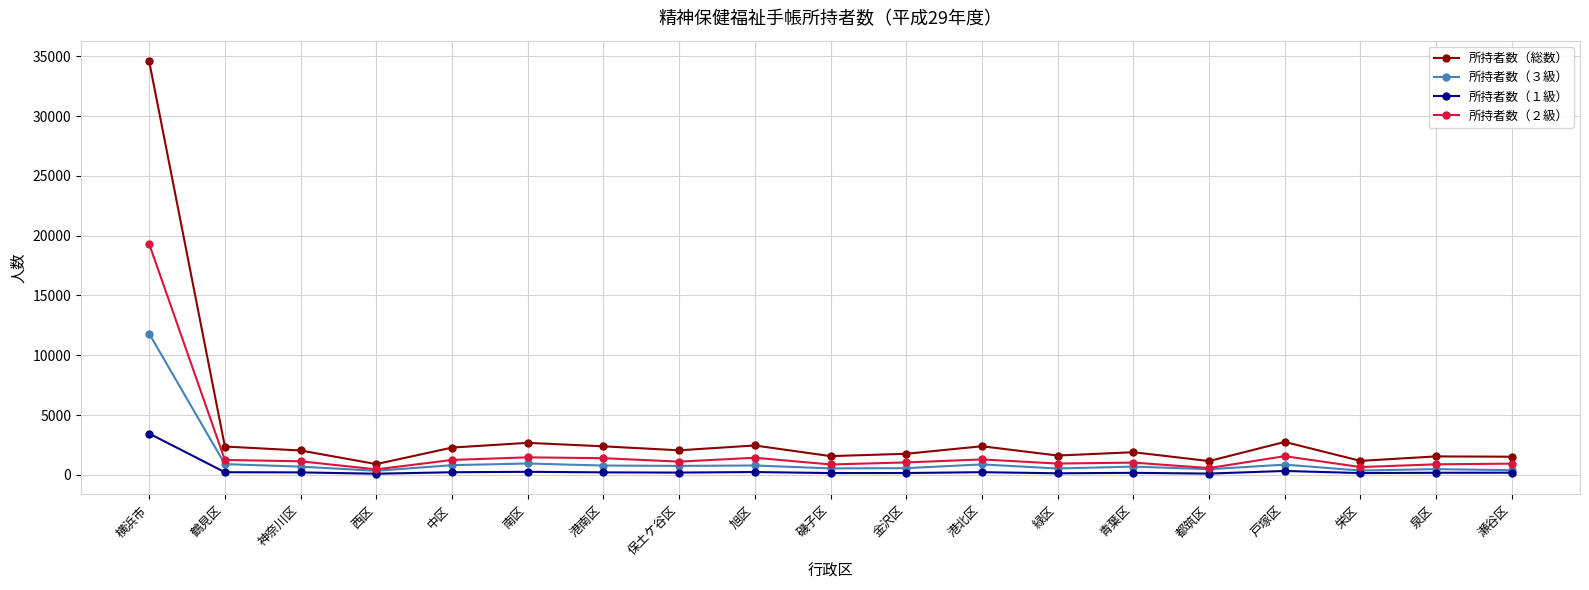

True or false: 所持者数（３級） has more than 2 interior local peaks.

True